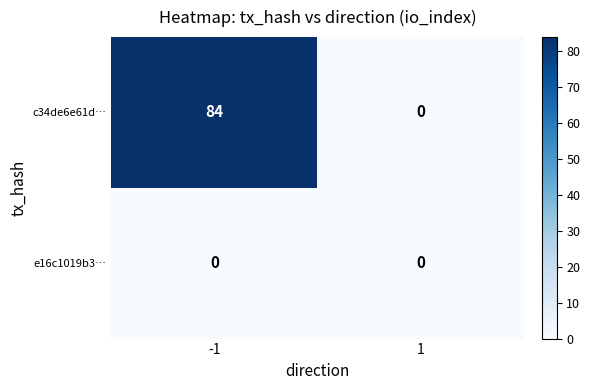

What is the average value of the c34de6e61d… series?

42